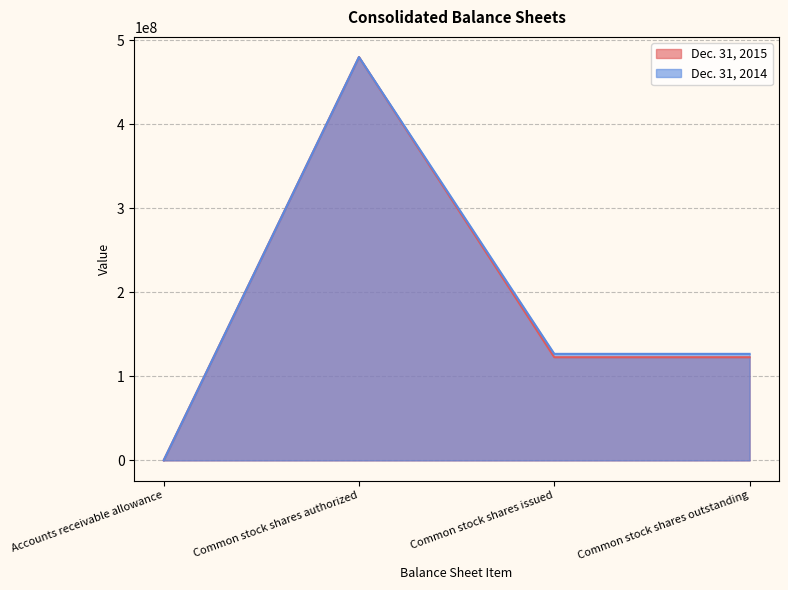

Which series has the widest spread of values?

Dec. 31, 2015